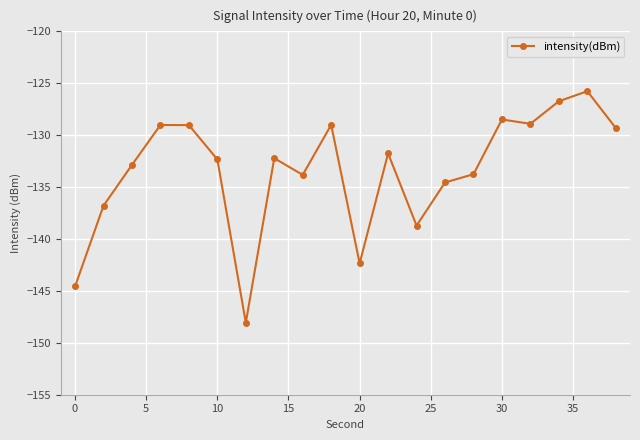

What is the smallest value displayed?

-148.1